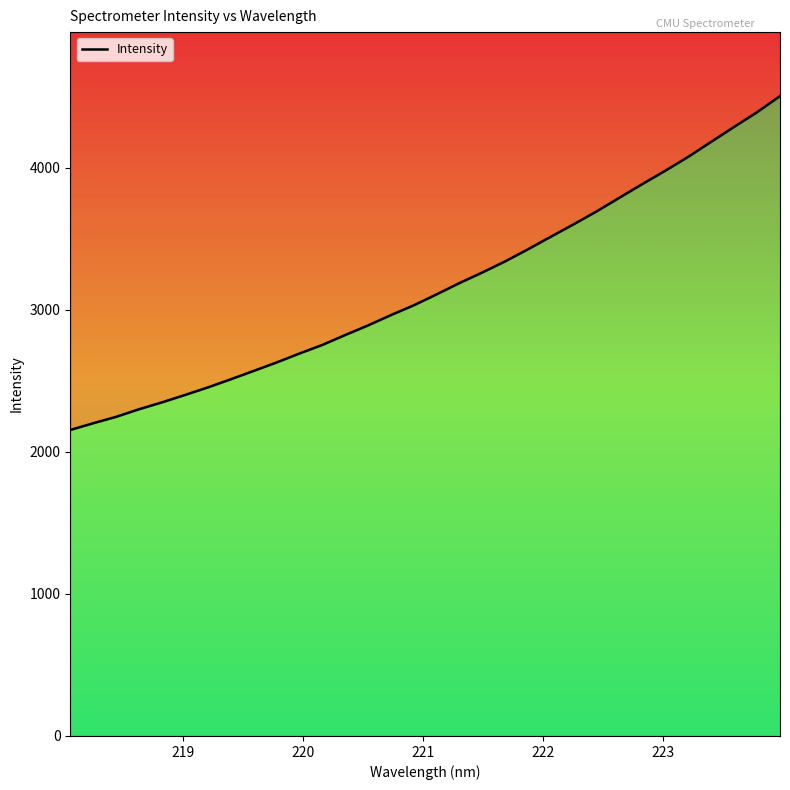

Reading left to right, transcribe all the data shown in this chart.

2153.4	2200.8	2245.8	2299.2	2347.6	2399.4	2452.7	2509.9	2568.8	2628.2	2691.5	2751.8	2821.7	2889.4	2962.2	3031.3	3108.3	3188.0	3262.6	3340.9	3426.4	3515.0	3602.7	3693.3	3789.8	3885.6	3979.0	4076.8	4182.1	4286.7	4389.8	4502.9